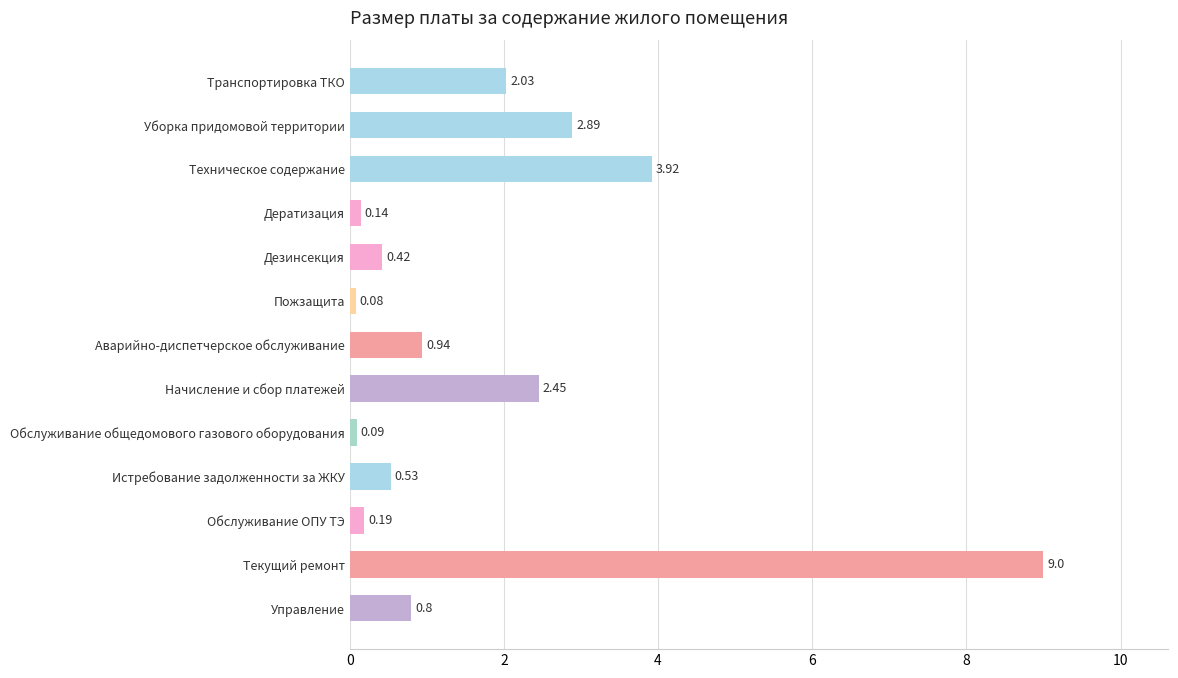

List the labels in order of value, smallest first.

Пожзащита, Обслуживание общедомового газового оборудования, Дератизация, Обслуживание ОПУ ТЭ, Дезинсекция, Истребование задолженности за ЖКУ, Управление, Аварийно-диспетчерское обслуживание, Транспортировка ТКО, Начисление и сбор платежей, Уборка придомовой территории, Техническое содержание, Текущий ремонт